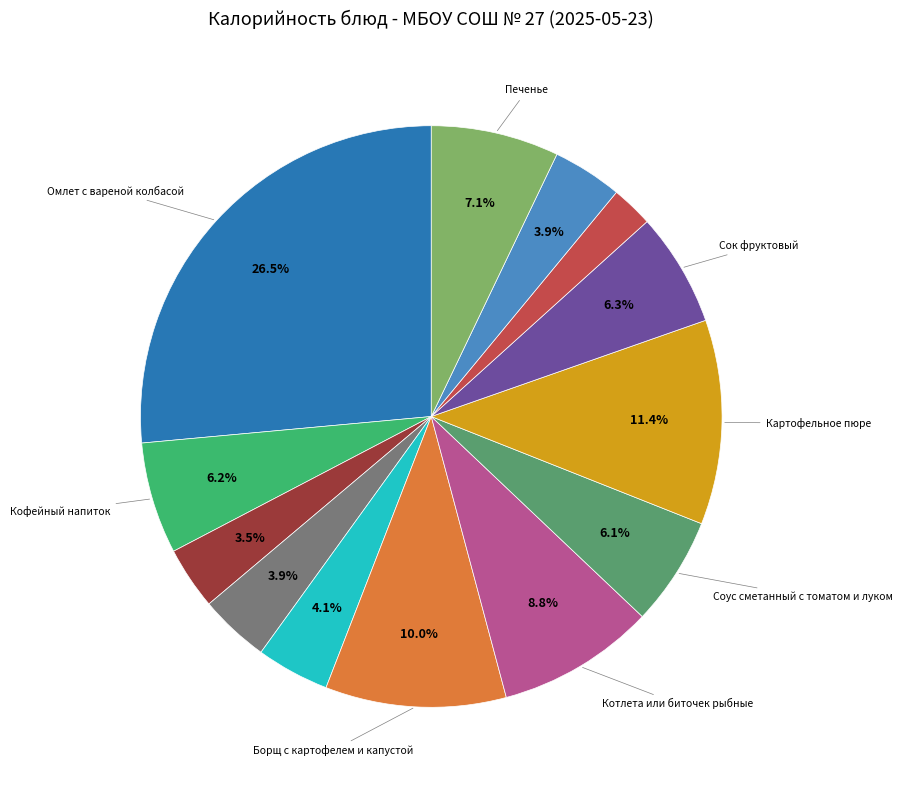

How many slices are in this pie chart?

13